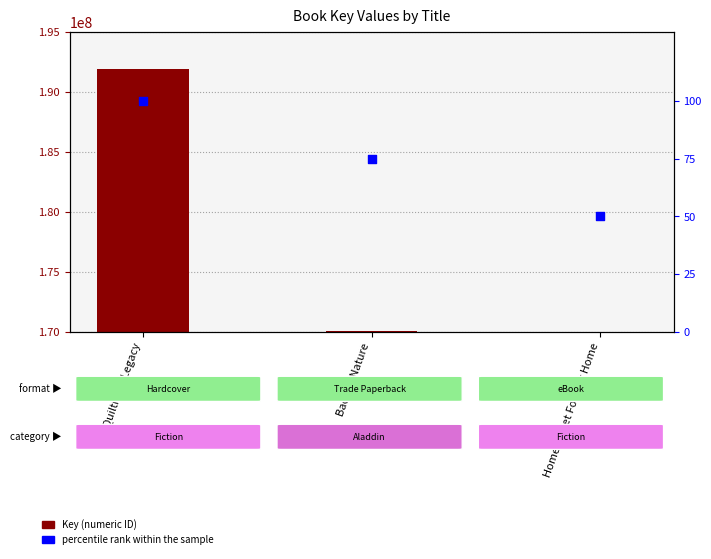

Which series reaches the maximum Y coordinate?

Key